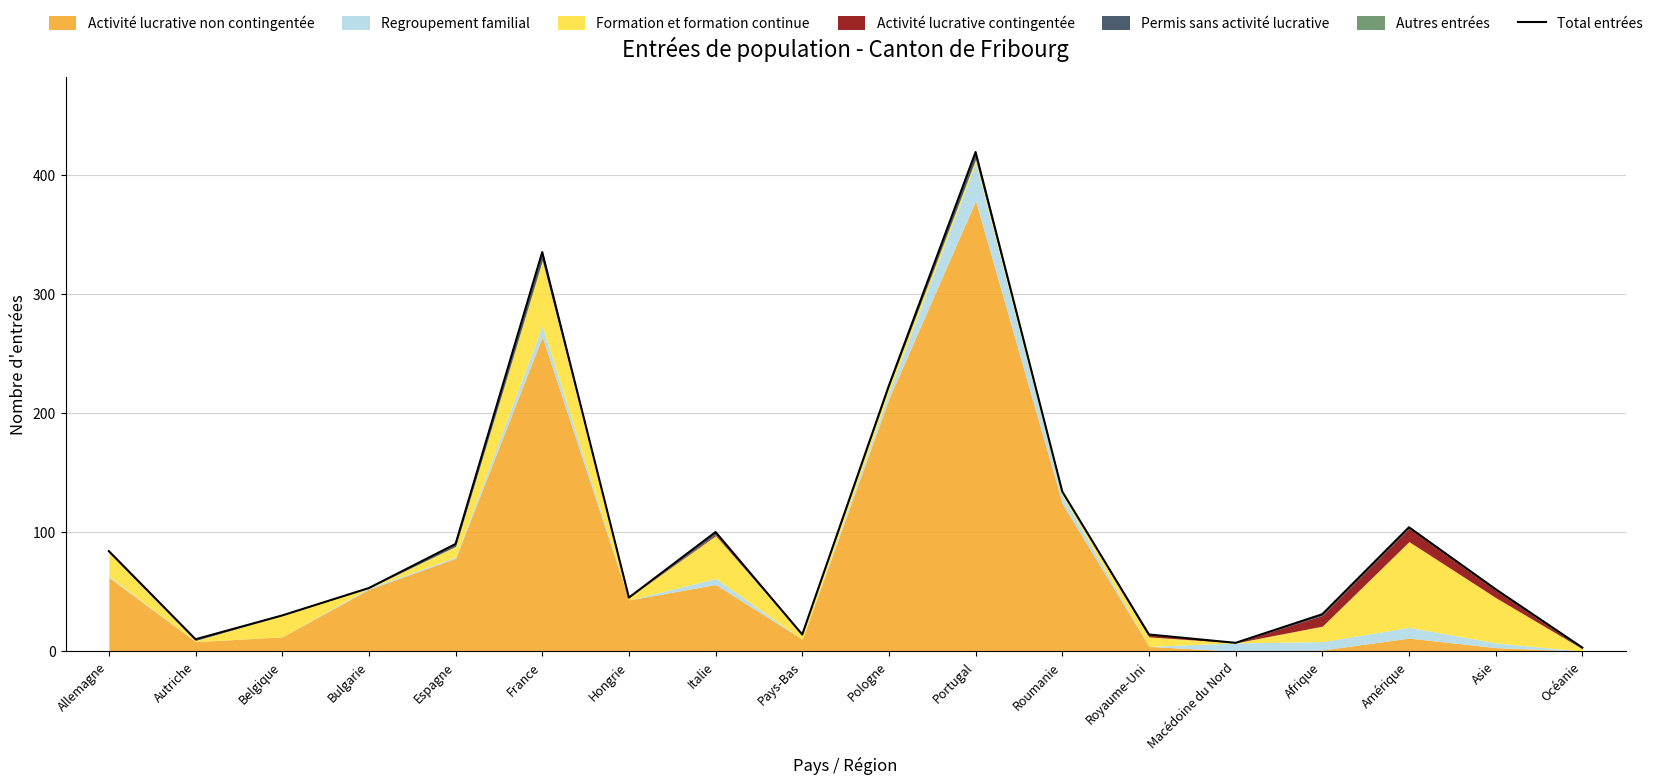

What is the change in value from Autriche to Afrique?

+21